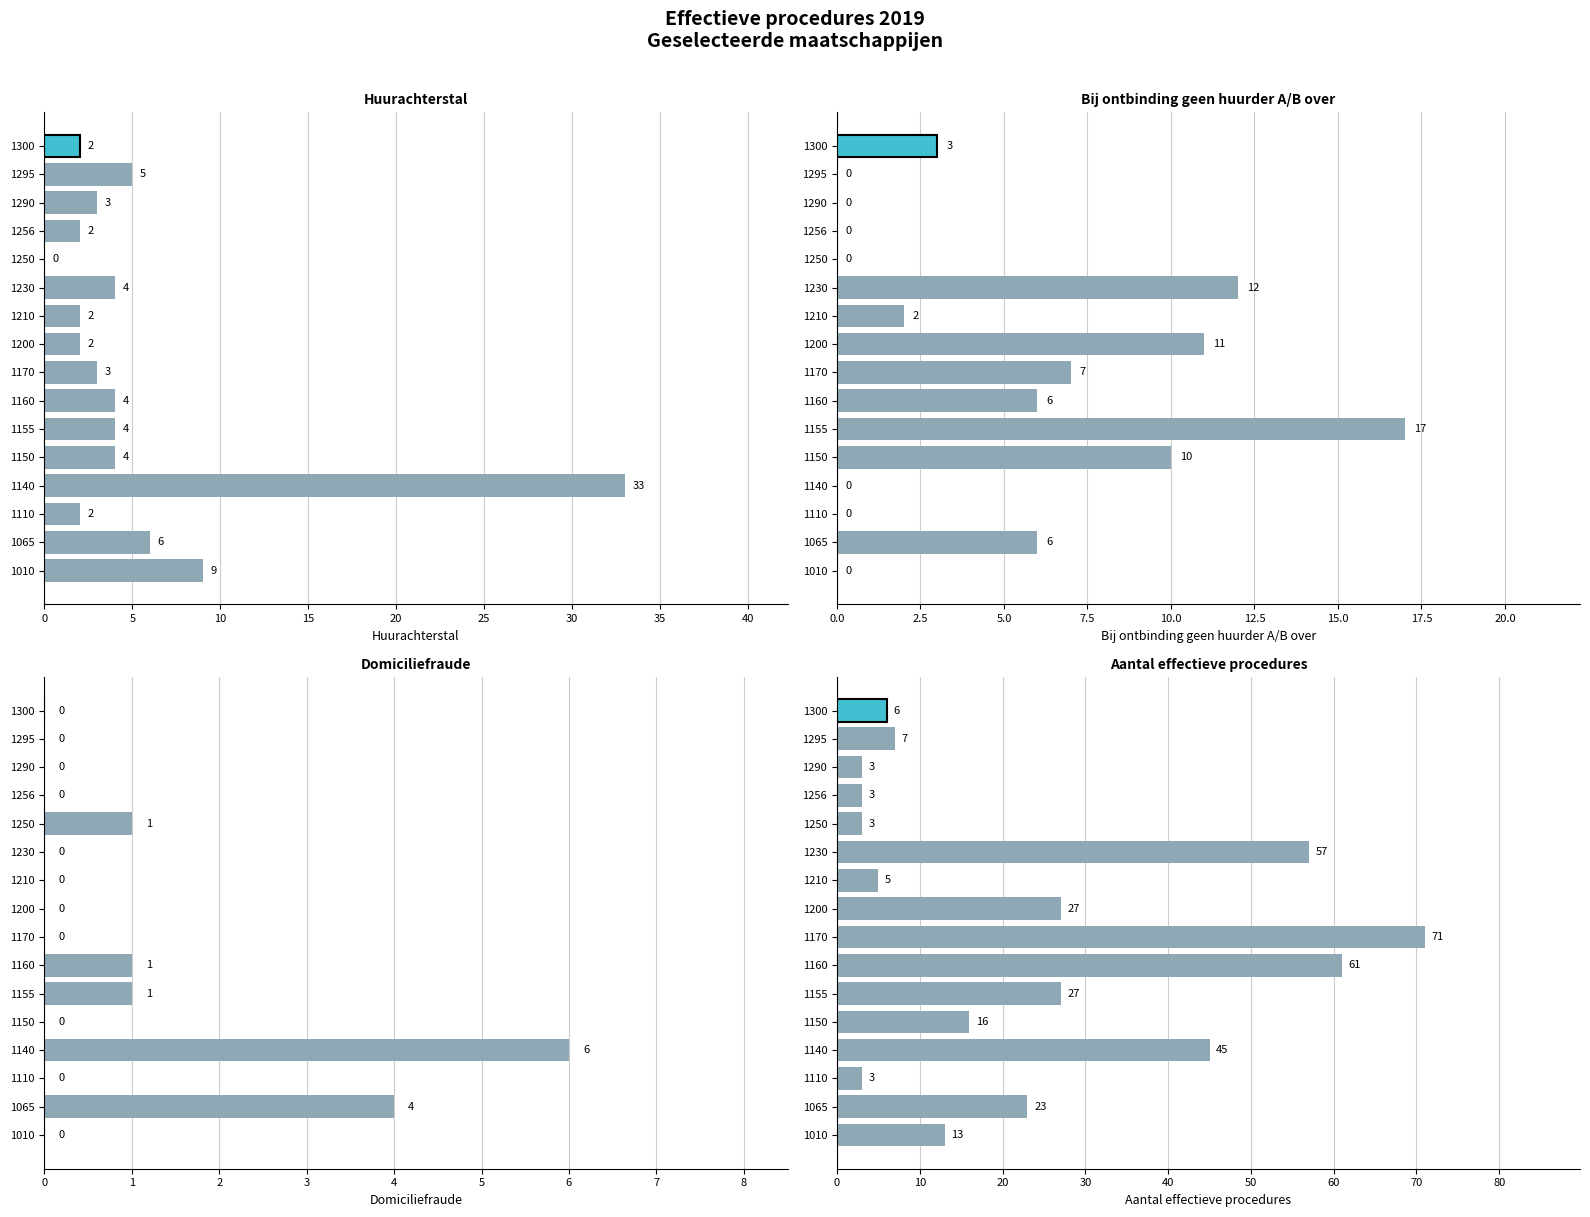

How many series are shown in this chart?

4